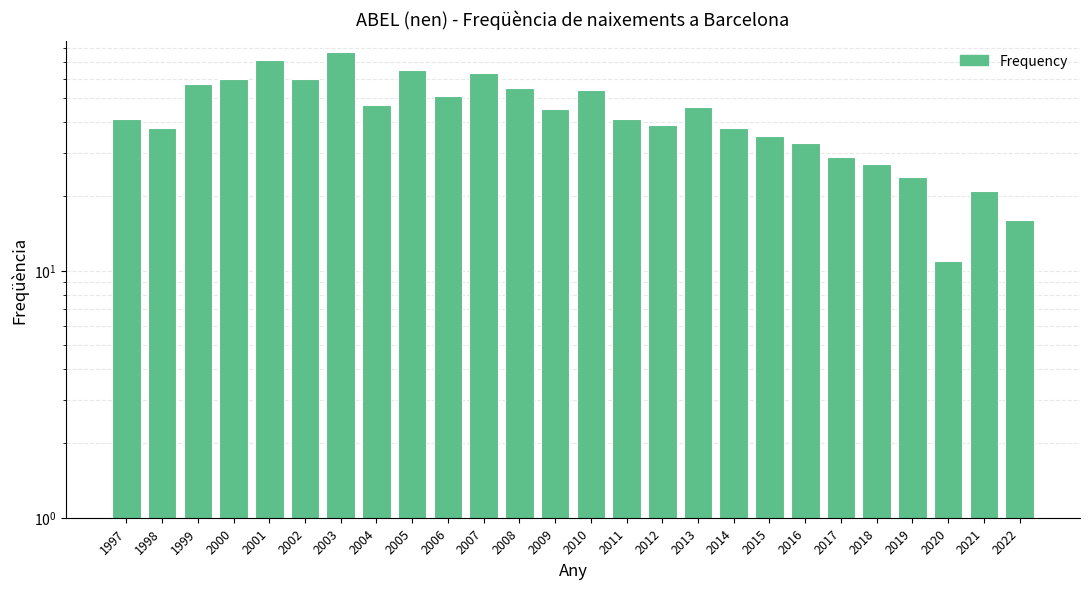

What is the value of the 12th bar from the left?

55